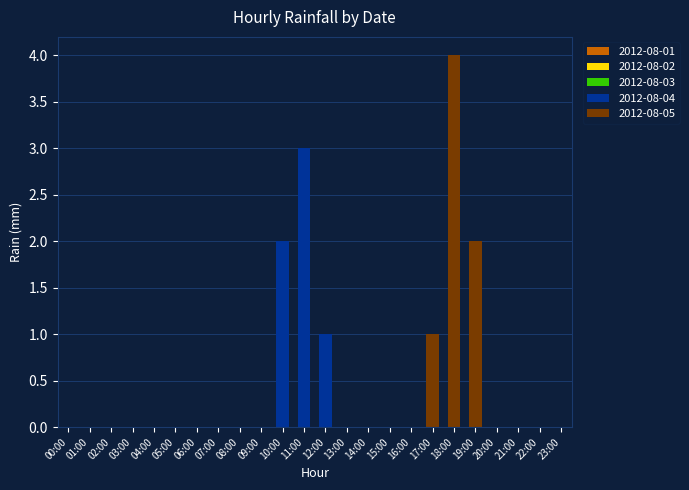

What is the sum of all 2012-08-04 values?

6